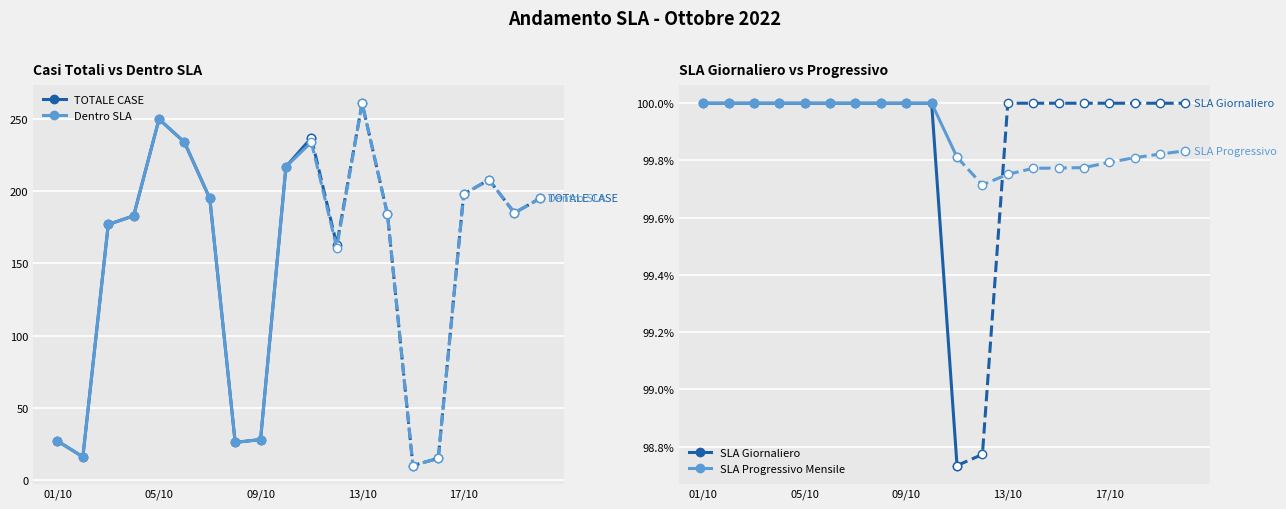

What is the sum of the SLA Progressivo Mensile values at 01/10 and 6?

2.0